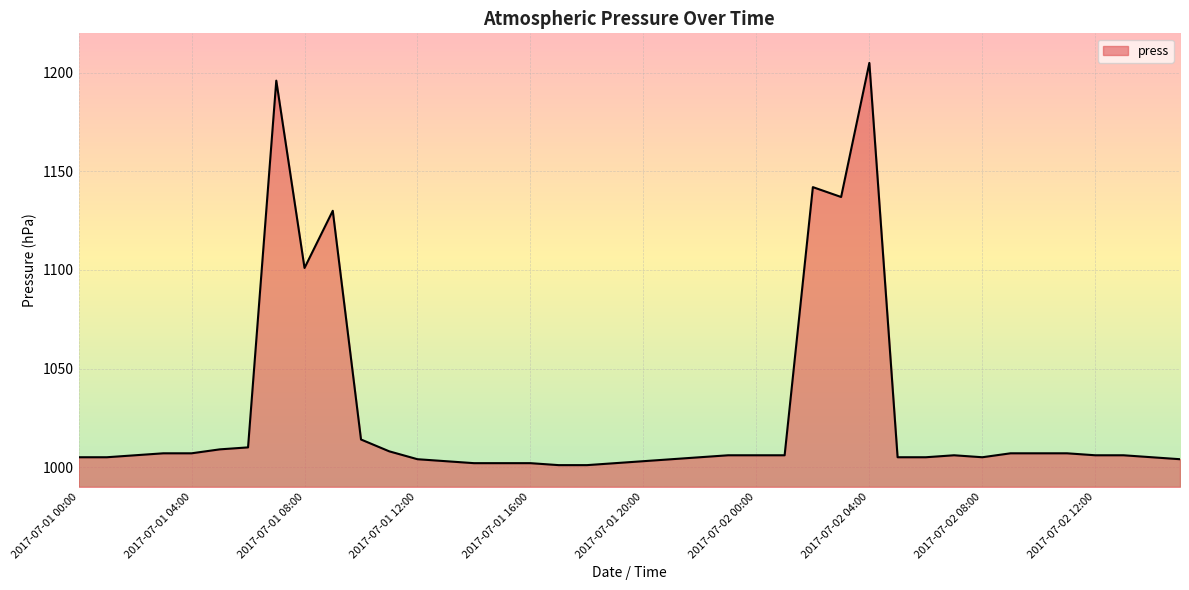

Does the chart have visible grid lines?

Yes